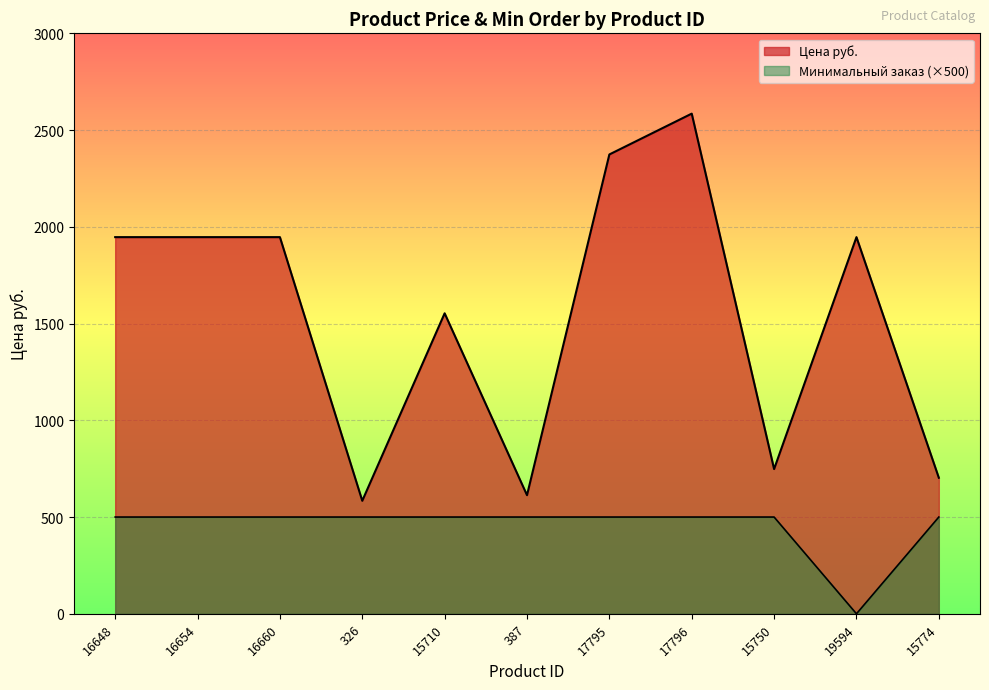

Is it true that Цена руб. equals 2961.5 at 19594?

False